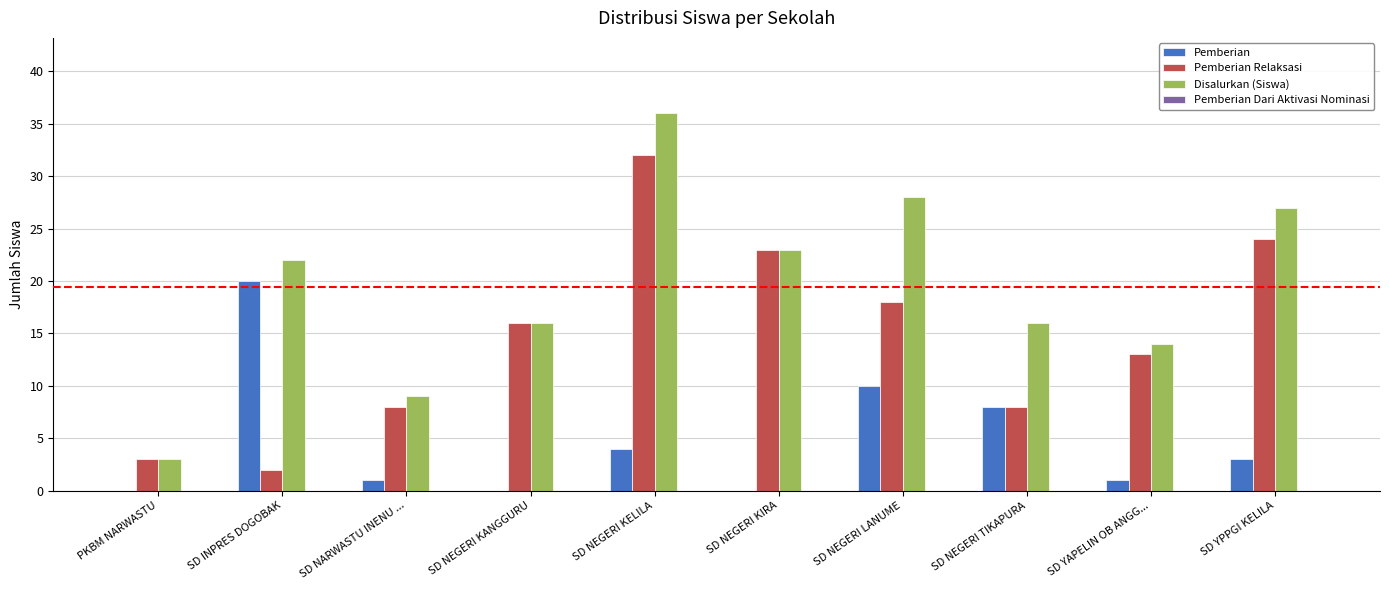

Reading right to left, extract all data points from this chart.

Pemberian: SD YPPGI KELILA=3	SD YAPELIN OB ANGG...=1	SD NEGERI TIKAPURA=8	SD NEGERI LANUME=10	SD NEGERI KIRA=0	SD NEGERI KELILA=4	SD NEGERI KANGGURU=0	SD NARWASTU INENU ...=1	SD INPRES DOGOBAK=20	PKBM NARWASTU=0
Pemberian Relaksasi: SD YPPGI KELILA=24	SD YAPELIN OB ANGG...=13	SD NEGERI TIKAPURA=8	SD NEGERI LANUME=18	SD NEGERI KIRA=23	SD NEGERI KELILA=32	SD NEGERI KANGGURU=16	SD NARWASTU INENU ...=8	SD INPRES DOGOBAK=2	PKBM NARWASTU=3
Disalurkan (Siswa): SD YPPGI KELILA=27	SD YAPELIN OB ANGG...=14	SD NEGERI TIKAPURA=16	SD NEGERI LANUME=28	SD NEGERI KIRA=23	SD NEGERI KELILA=36	SD NEGERI KANGGURU=16	SD NARWASTU INENU ...=9	SD INPRES DOGOBAK=22	PKBM NARWASTU=3